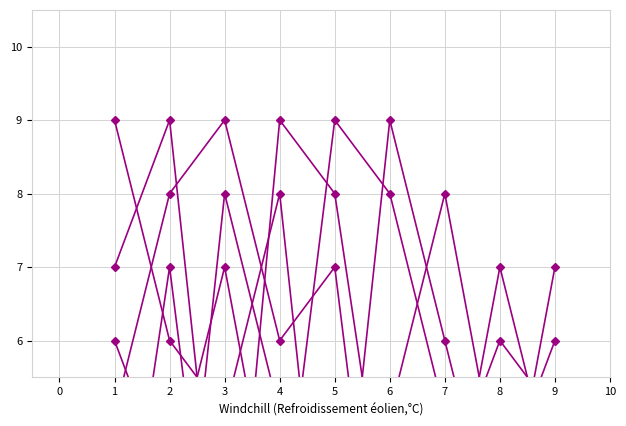

What is the difference between the second highest and minimum values in the col_9 series?

7